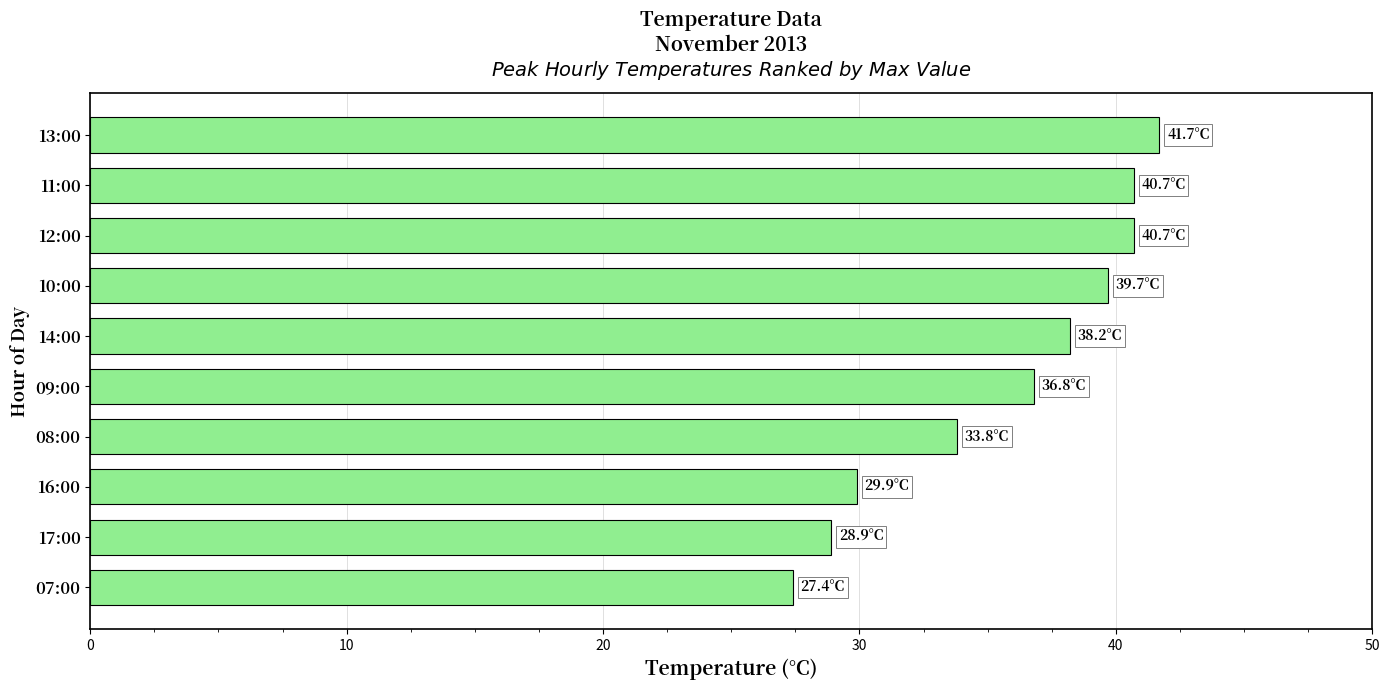

What position from the top is 08:00?

7